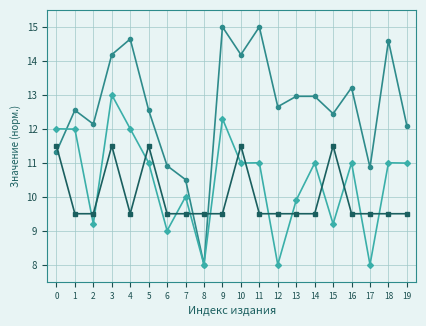

What is the minimum value shown in the chart?

8.0